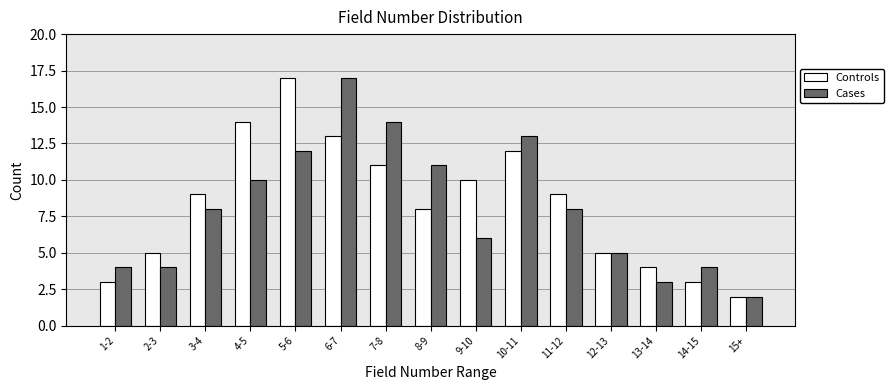

Reading left to right, what are all the values shown in this chart?

Controls: 3	5	9	14	17	13	11	8	10	12	9	5	4	3	2
Cases: 4	4	8	10	12	17	14	11	6	13	8	5	3	4	2